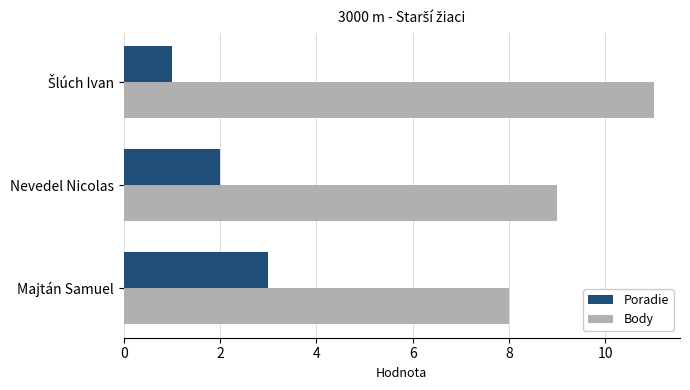

List the series in order of their overall mean, highest first.

Body, Poradie